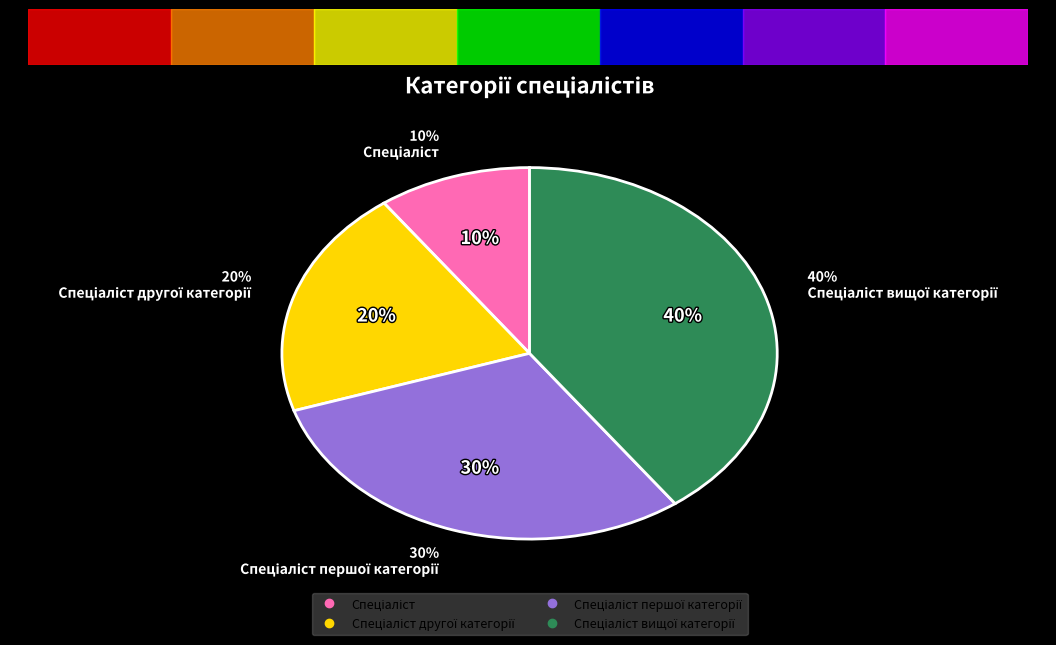

Between Спеціаліст першої категорії and Спеціаліст другої категорії, which is larger?

Спеціаліст першої категорії